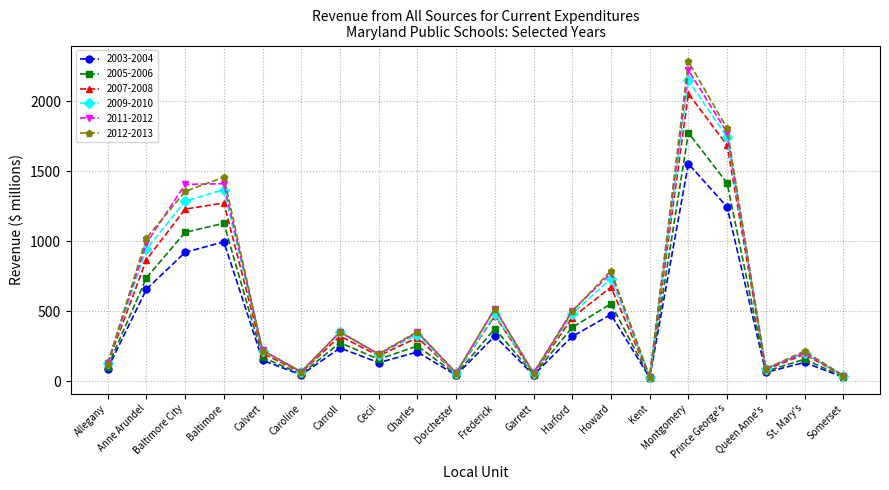

What are all the series names shown in the legend?

2003-2004, 2005-2006, 2007-2008, 2009-2010, 2011-2012, 2012-2013